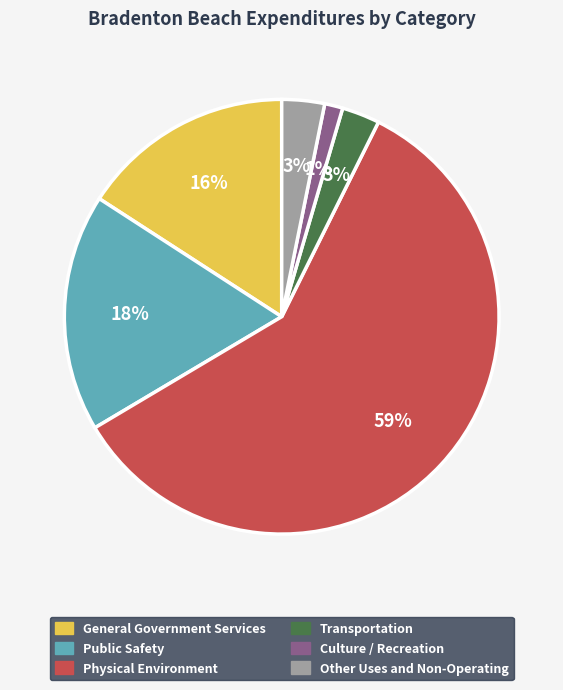

How many segments does this pie chart have?

6